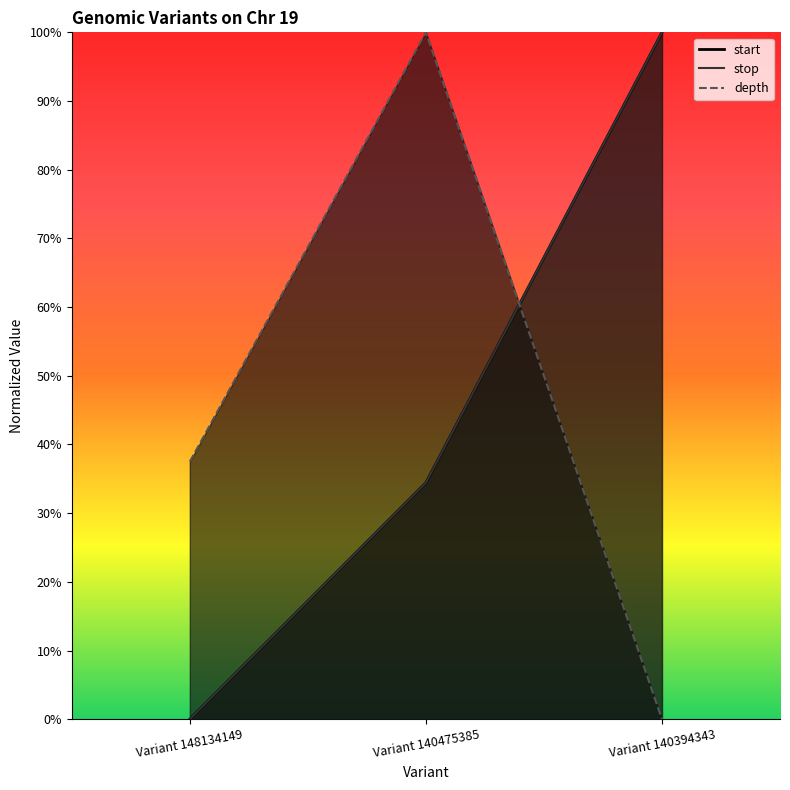

Is it true that stop equals 0.2 at Variant 140475385?

False